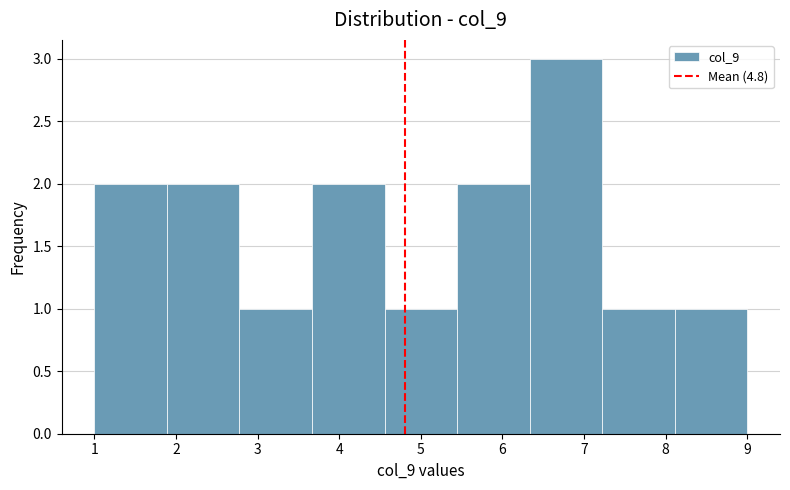

Reading left to right, list every bar in this chart as the range it spans on the x-axis followed by its height. Neither the bar edges nor the heights are printed on the chart, so give them approximately, as read against the axes.

1.0 to 1.9: 2
1.9 to 2.8: 2
2.8 to 3.7: 1
3.7 to 4.6: 2
4.6 to 5.4: 1
5.4 to 6.3: 2
6.3 to 7.2: 3
7.2 to 8.1: 1
8.1 to 9.0: 1